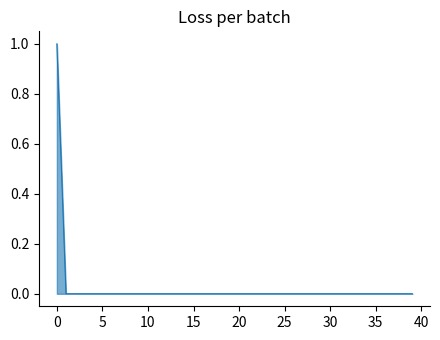

Does the chart have visible grid lines?

No